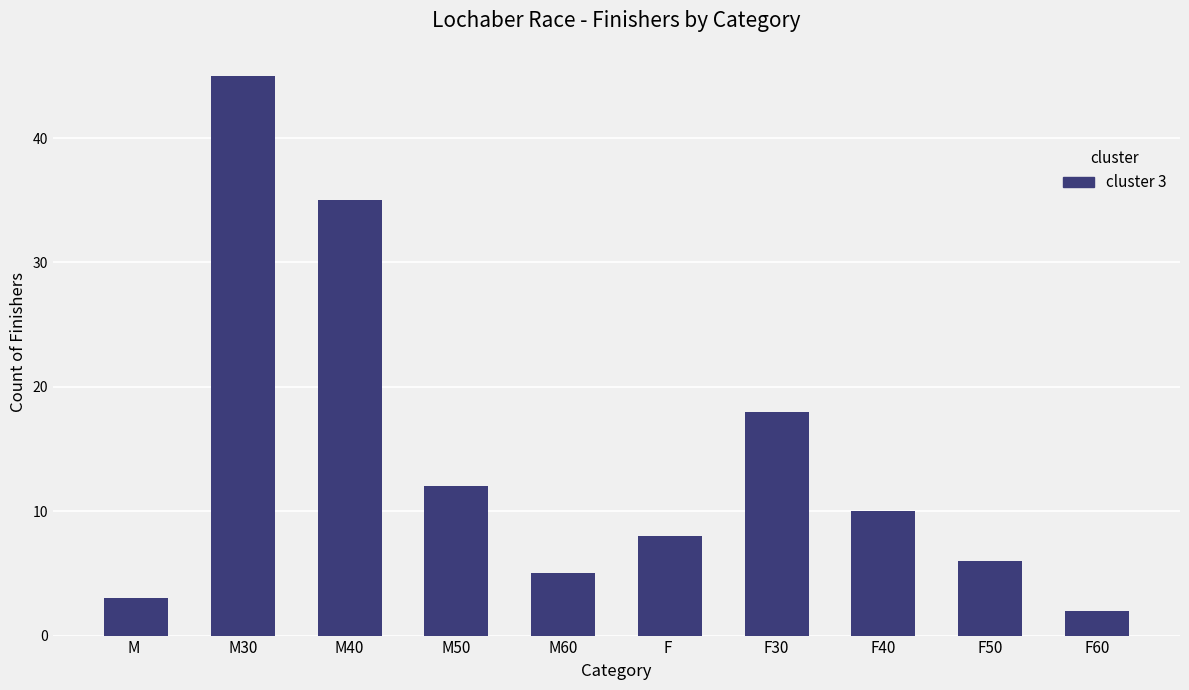

What is the difference between the second highest and minimum values?

33